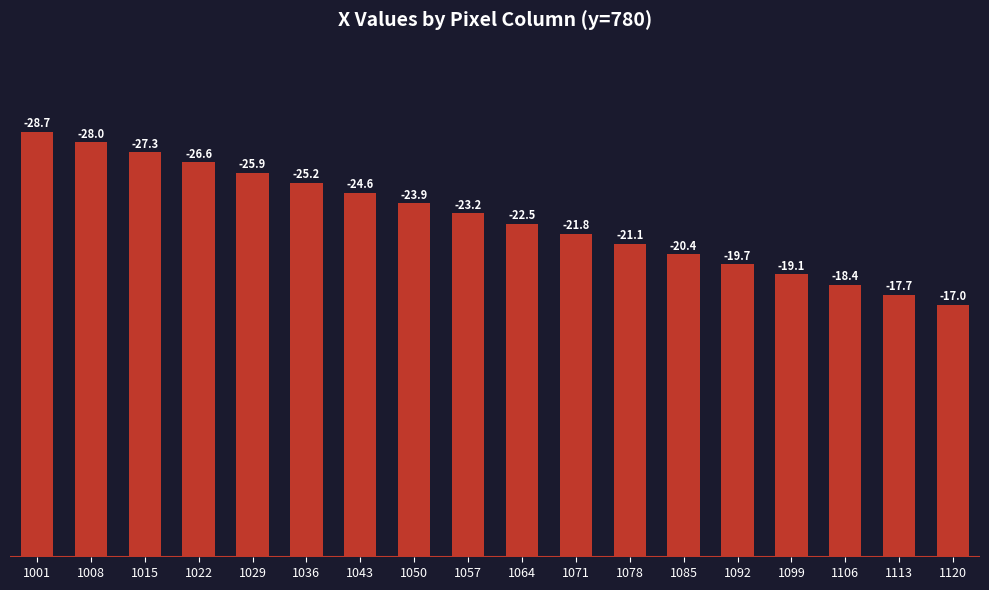

How many bars are there in total?

18